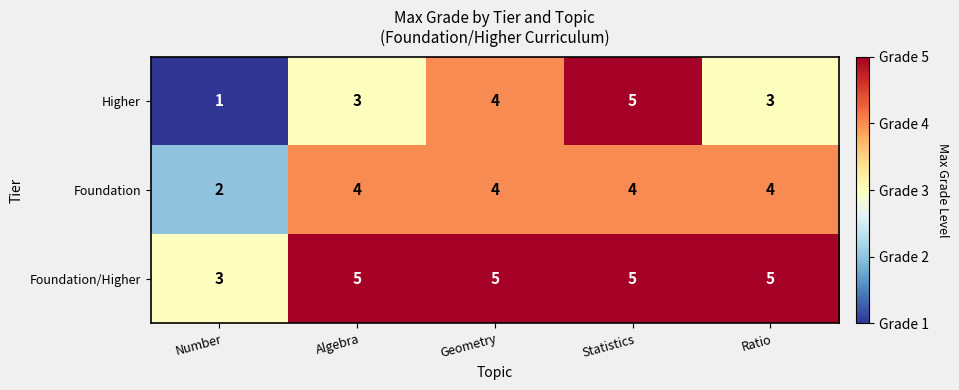

How many distinct data groups are displayed?

3